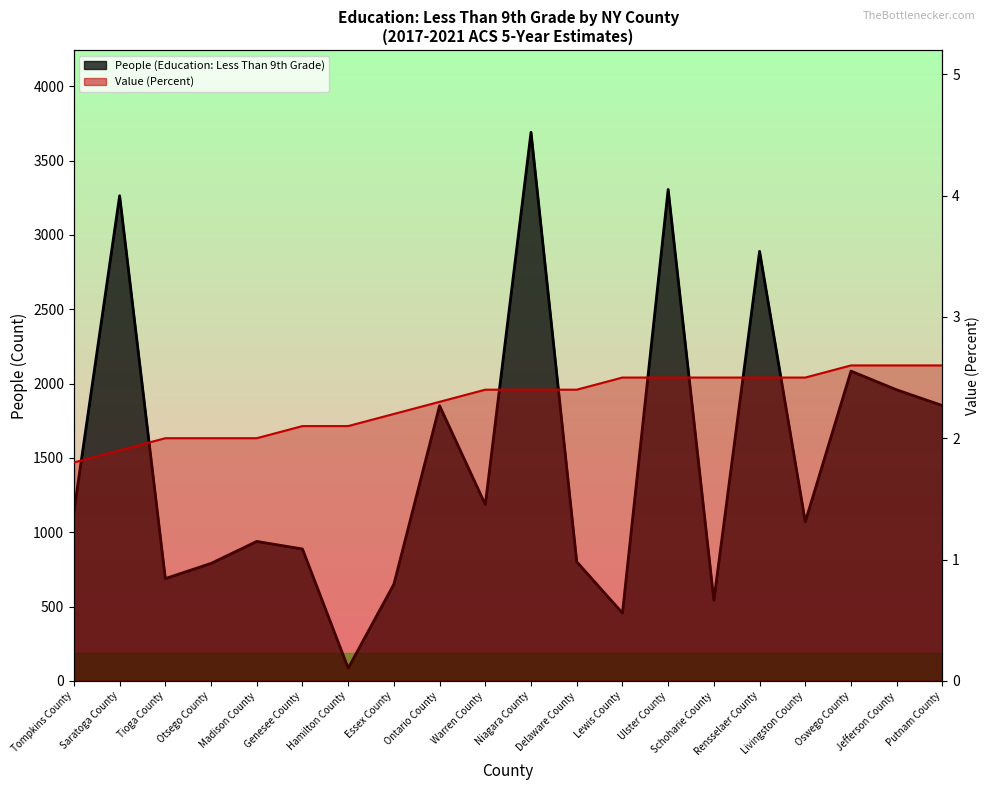

Rank the series by their average value, from lowest to highest.

Value (Percent), People (Education: Less Than 9th Grade)